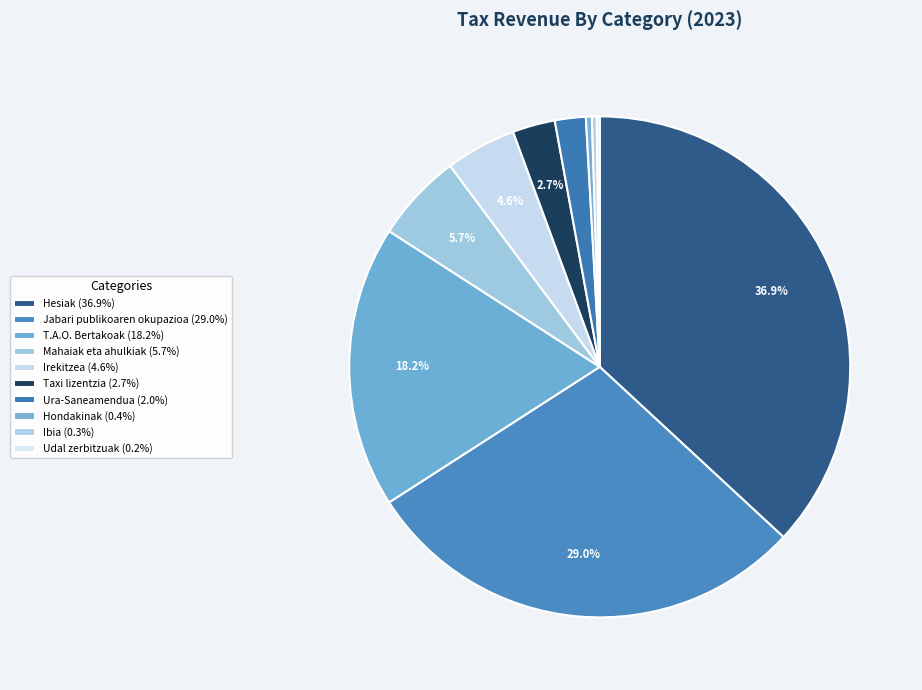

Between Ura-Saneamendua and Jabari publikoaren okupazioa, which is larger?

Jabari publikoaren okupazioa